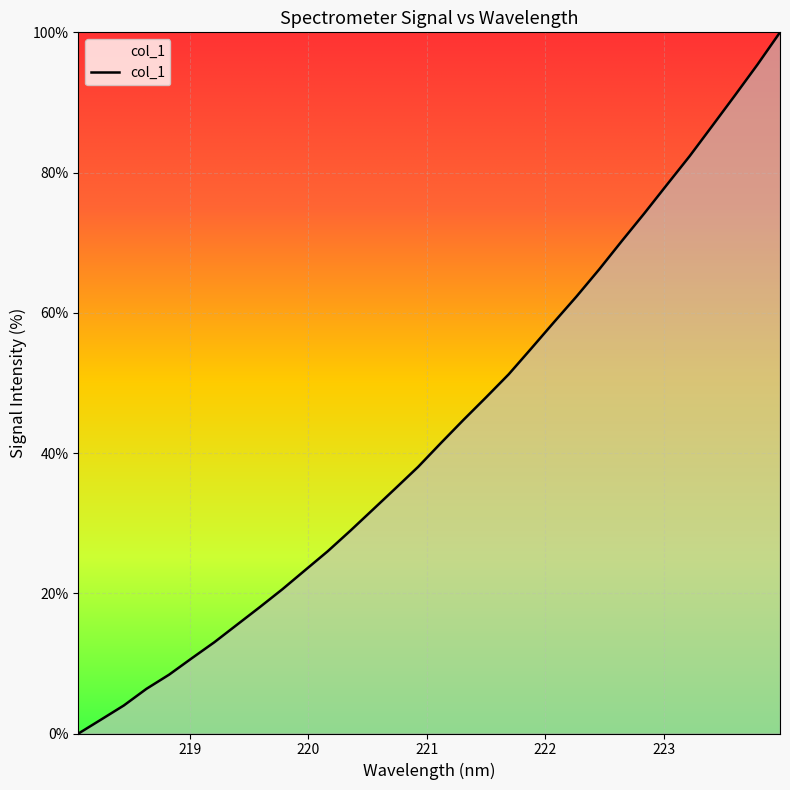

What is the greatest value displayed?

100.0